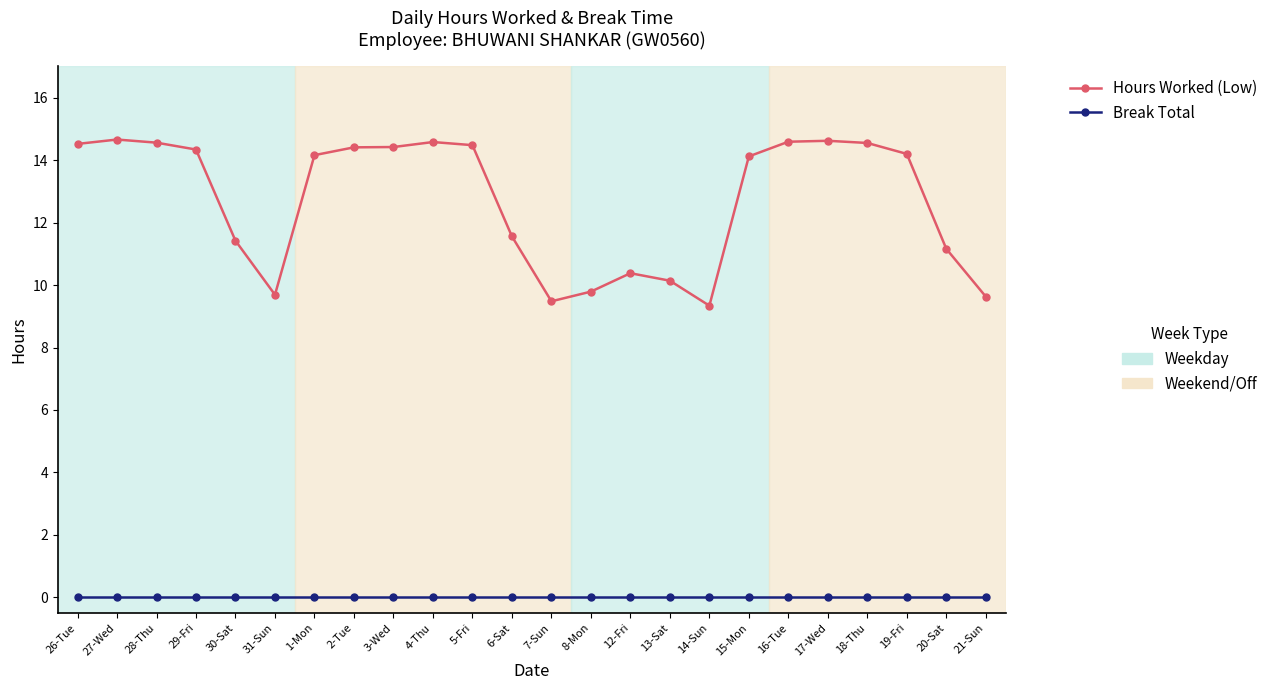

What is the spread (max minus min) of values at 5-Fri?

14.5